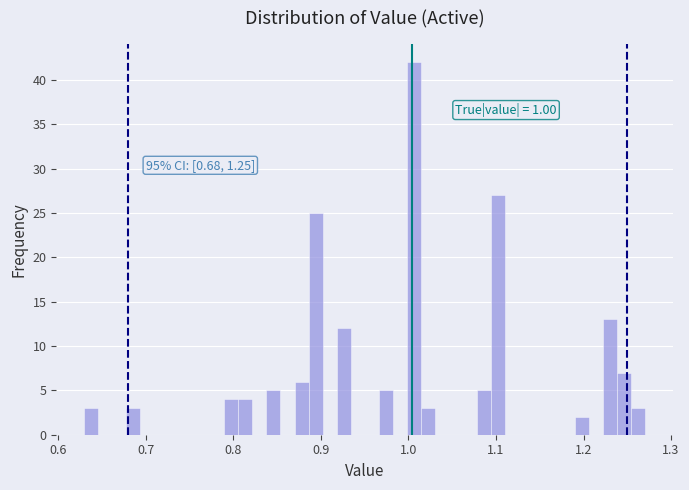

Around what value on the x-axis is the tallest bar? Give the approximate position of its centre, as read against the axis.

1.01